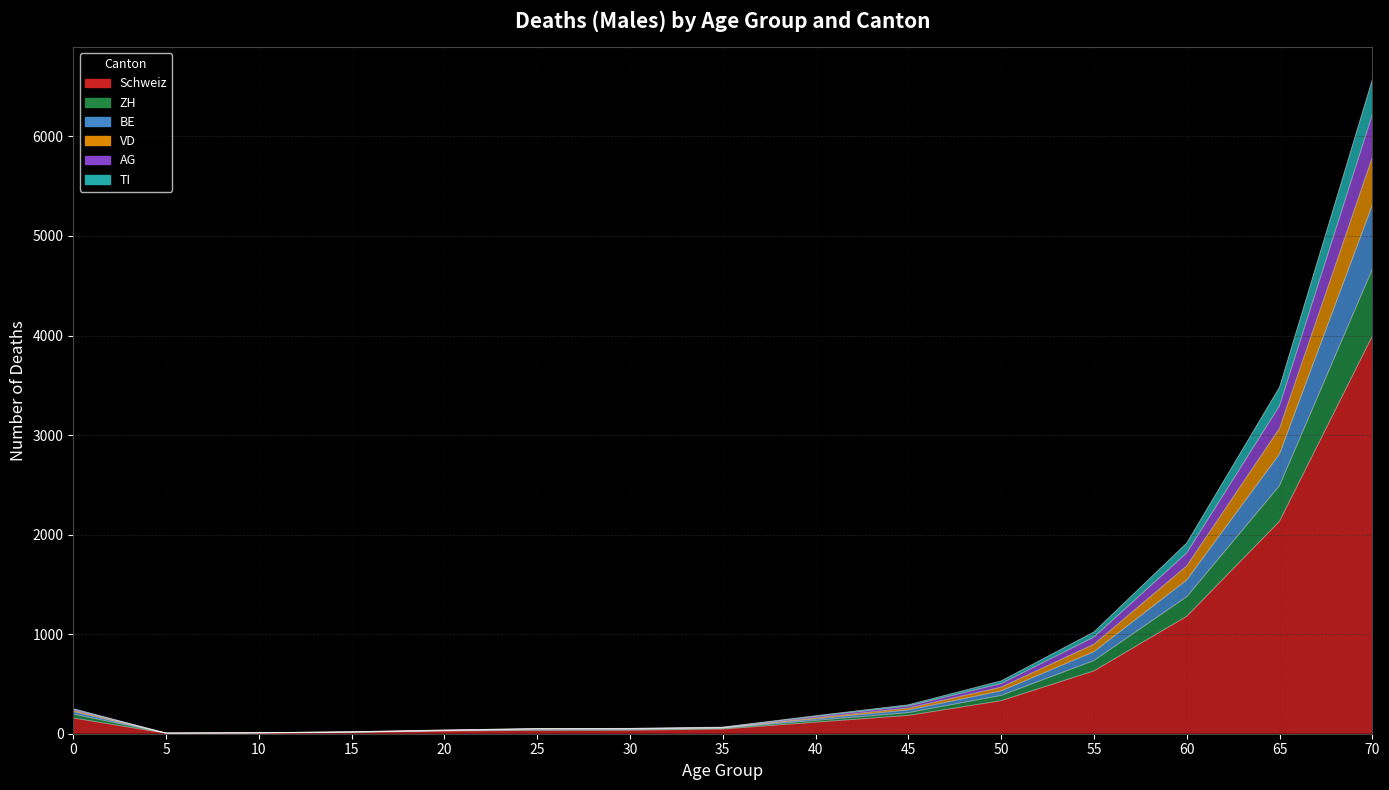

True or false: ZH and BE intersect in this chart.

False